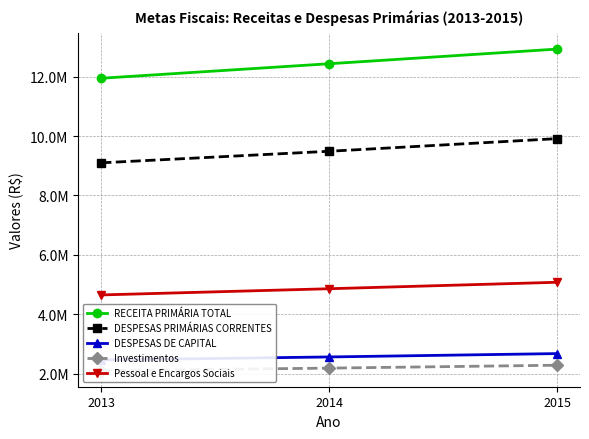

What are all the series names shown in the legend?

RECEITA PRIMÁRIA TOTAL, DESPESAS PRIMÁRIAS CORRENTES, DESPESAS DE CAPITAL, Investimentos, Pessoal e Encargos Sociais